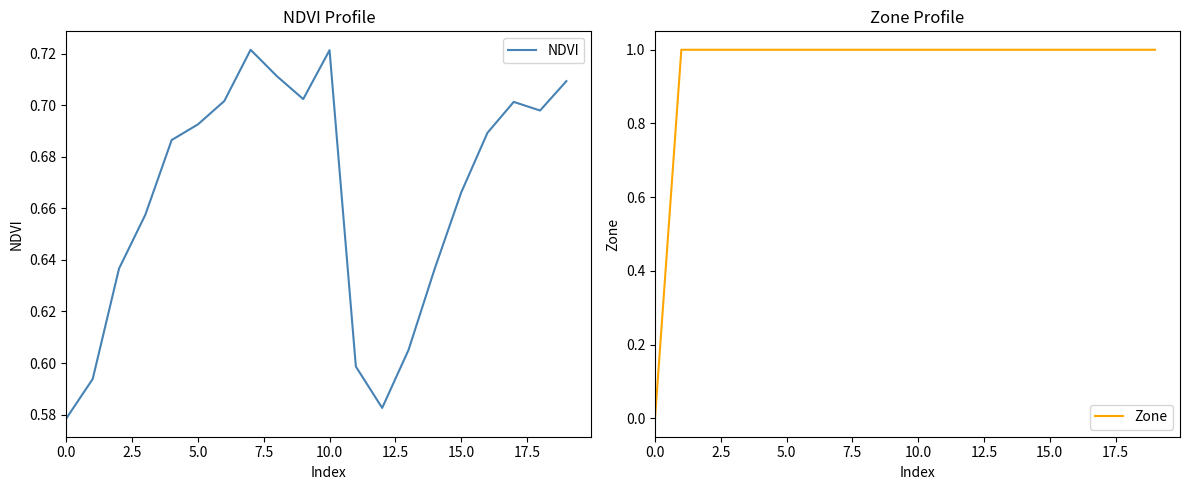

How many series are shown in this chart?

2